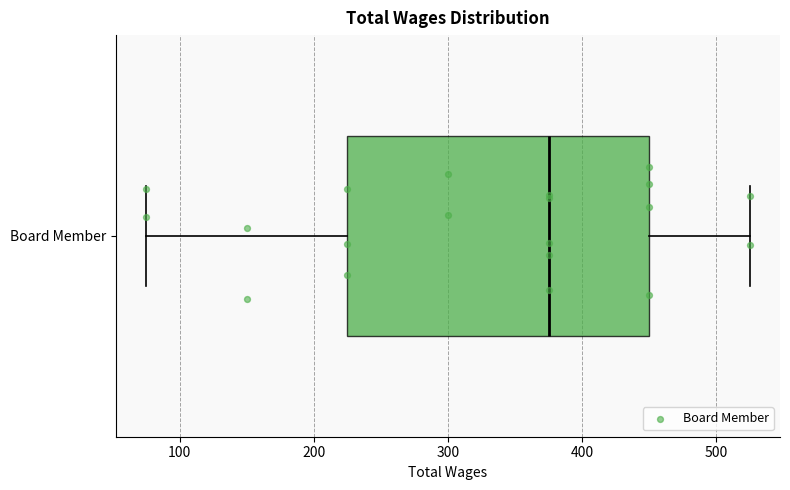

Transcribe this box plot: give where the median line is, the range the box spans, and where the two whiskers end, as read against the x-axis. The values are not printed on the chart, so give them approximately, as read against the axis.

median 380, box 230 to 450, whiskers 80 to 530